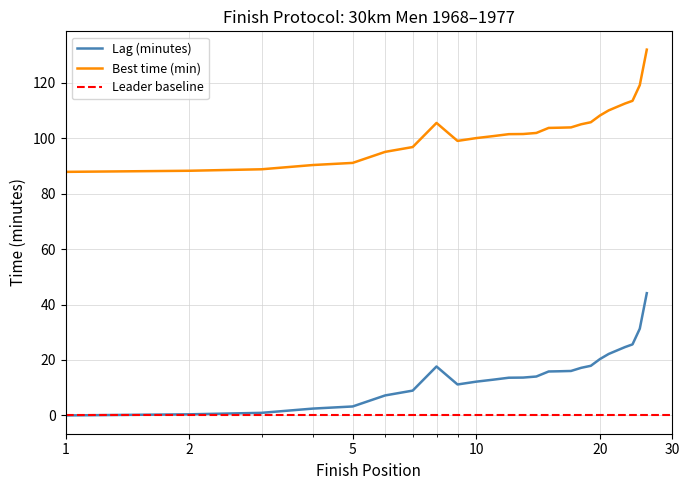

What is the difference between the highest and lowest values at 11?

87.8